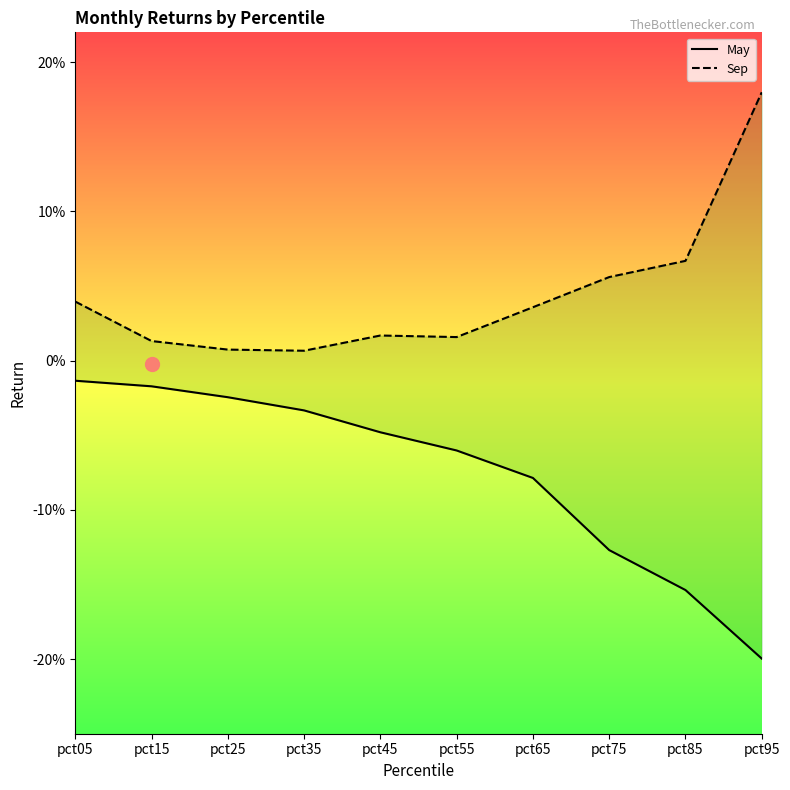

What is the greatest value displayed?

0.2